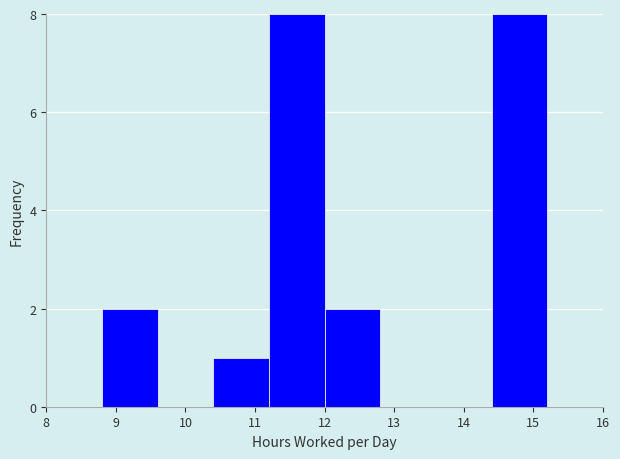

Reading left to right, list every bar in this chart as the range it spans on the x-axis followed by its height. The values are not printed on the chart, so give them approximately, as read against the axis.

8.0 to 8.8: 0
8.8 to 9.6: 2
9.6 to 10.4: 0
10.4 to 11.2: 1
11.2 to 12.0: 8
12.0 to 12.8: 2
12.8 to 13.6: 0
13.6 to 14.4: 0
14.4 to 15.2: 8
15.2 to 16.0: 0